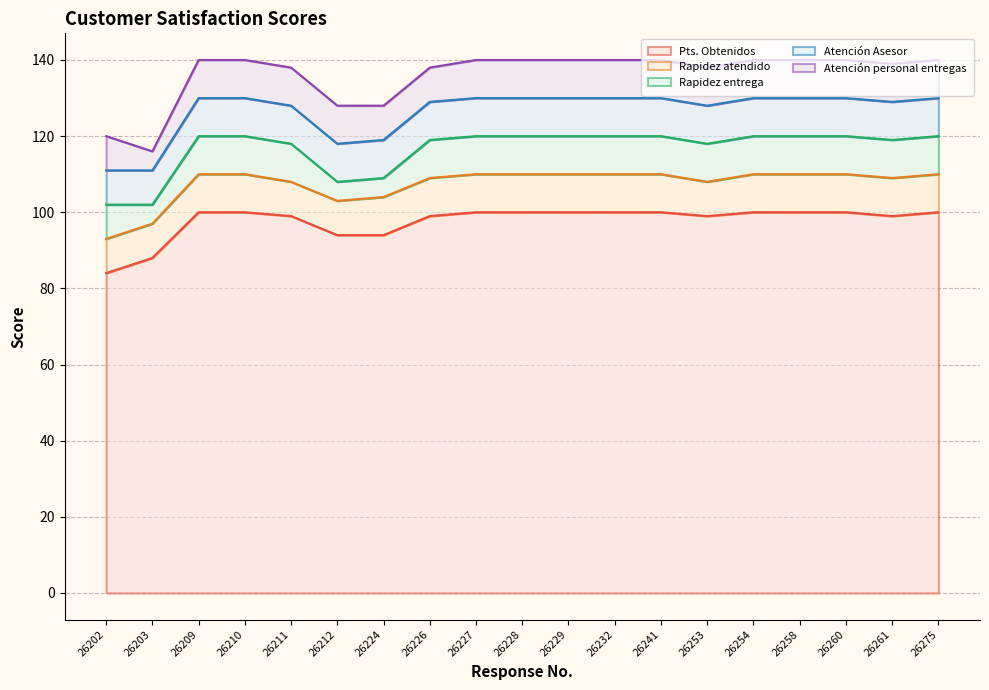

The Atención personal entregas series shows 14 at 26226. True or false?

False